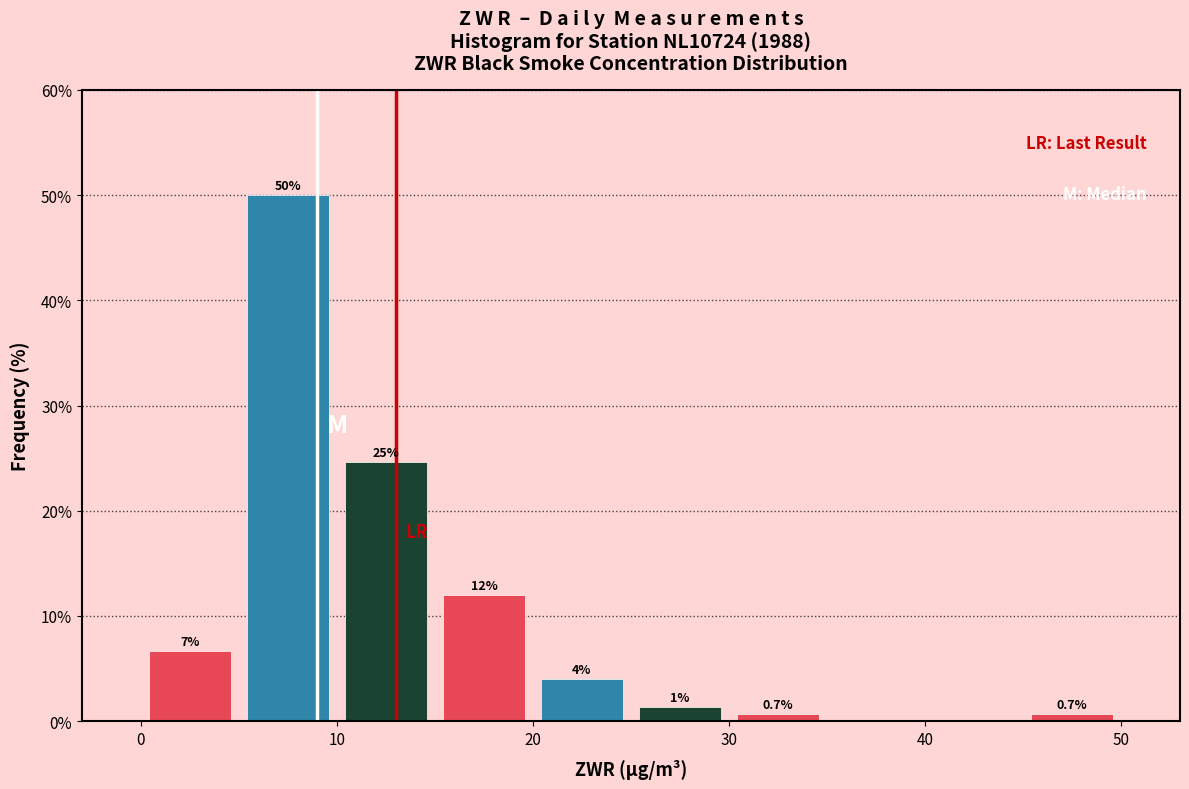

Over which range of the x-axis is the bar tallest?

5 to 10